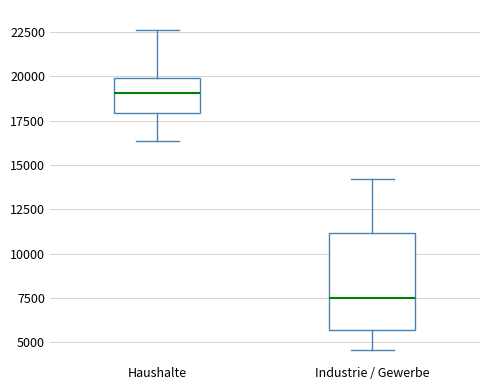

Reading left to right, transcribe this box plot: for each box, give where its median line is, the range the box spans, and where its two whiskers end, as read against the y-axis. The values are not printed on the chart, so give them approximately, as read against the axis.

Haushalte: median 19000, box 18000 to 20000, whiskers 16500 to 22500
Industrie / Gewerbe: median 7500, box 5500 to 11000, whiskers 4500 to 14000